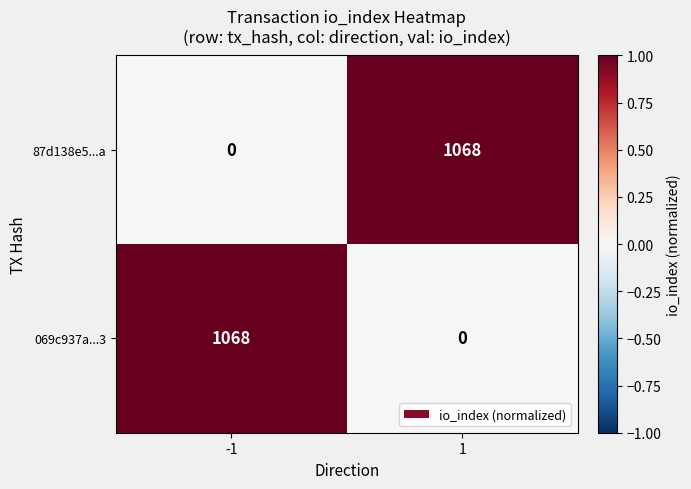

What is the approximate value of 069c937a...3 at -1, to the nearest 100?

1100